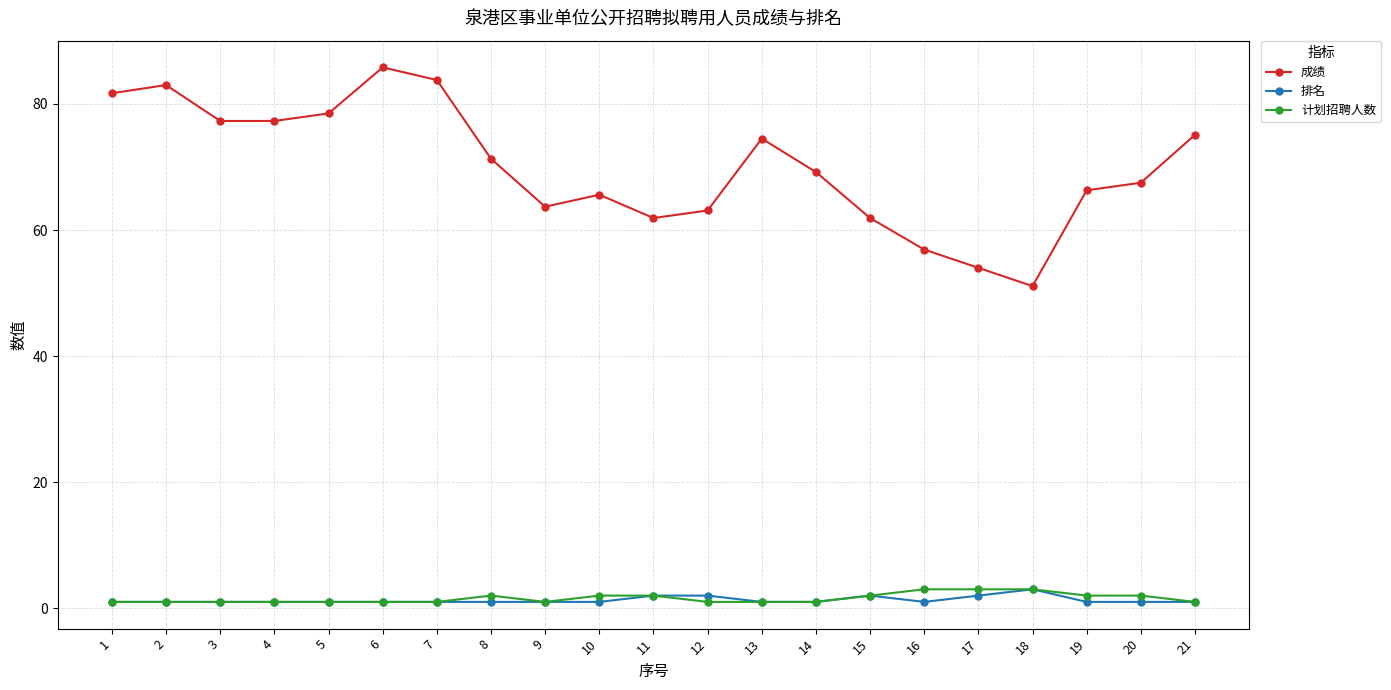

What is the difference between the maximum and minimum values in the 排名 series?

2.0